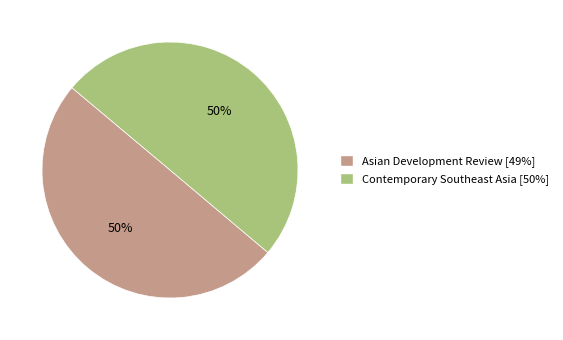

Do Contemporary Southeast Asia and Asian Development Review together represent more than half of the pie?

Yes